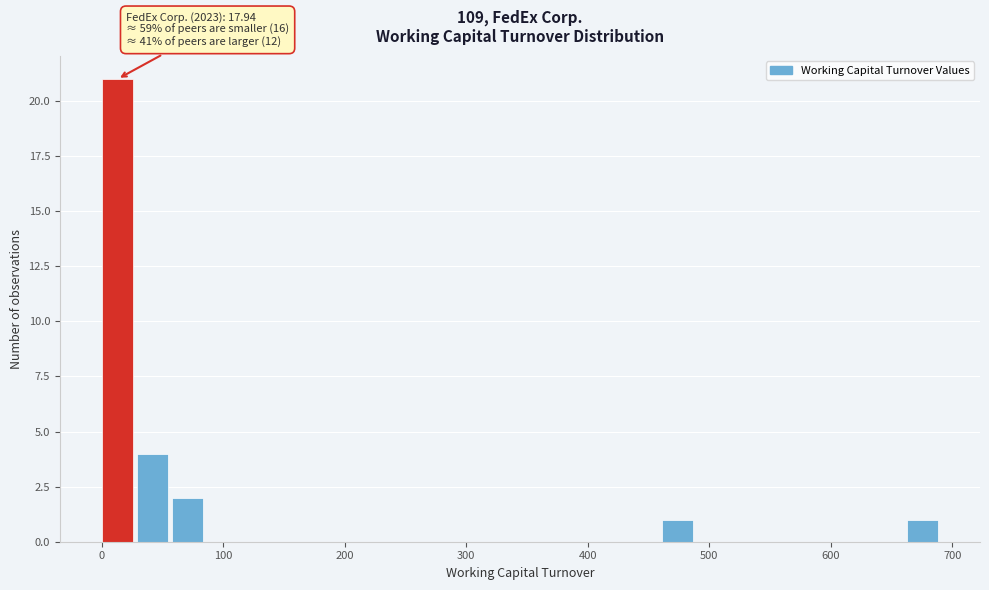

Around what value on the x-axis is the tallest bar? Give the approximate position of its centre, as read against the axis.

10